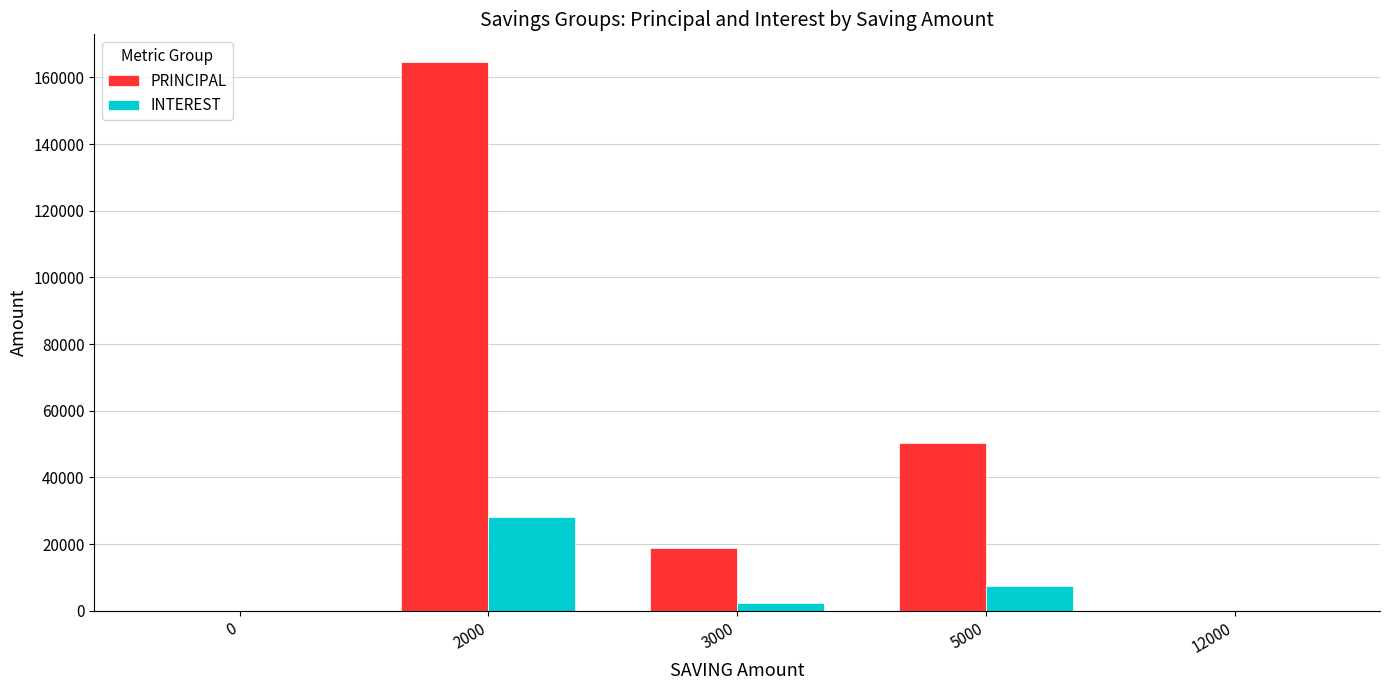

Is it true that INTEREST equals 0 at 12000?

True